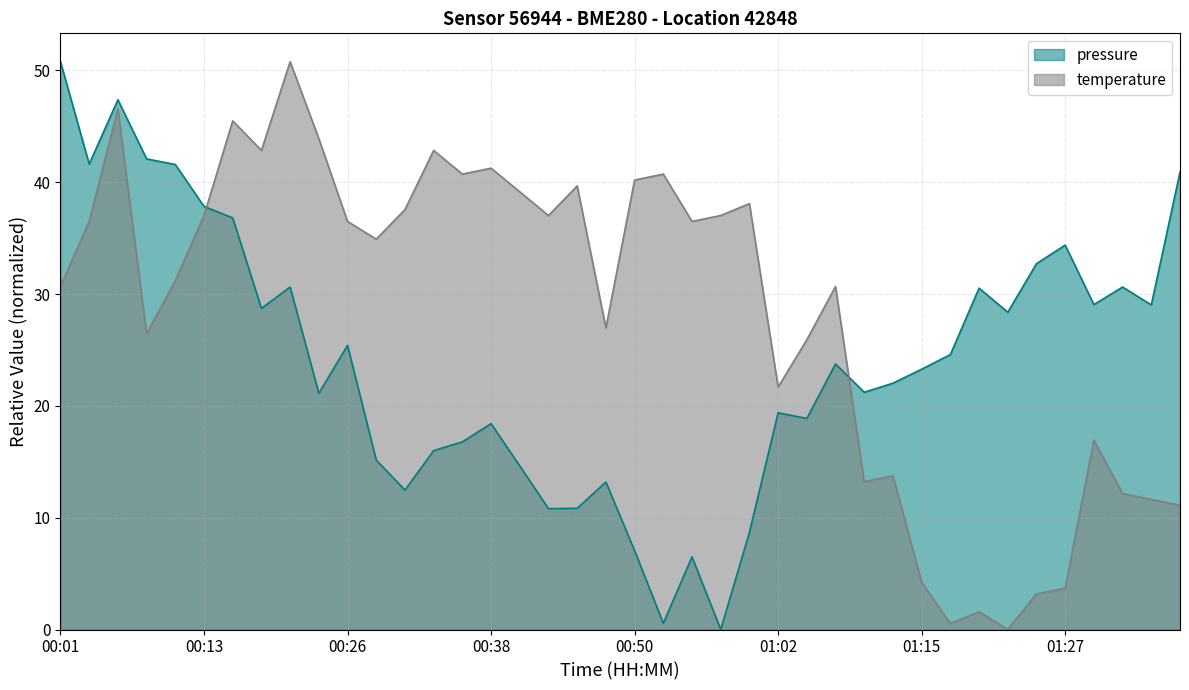

Between 00:38 and 01:00, which is larger?

00:38